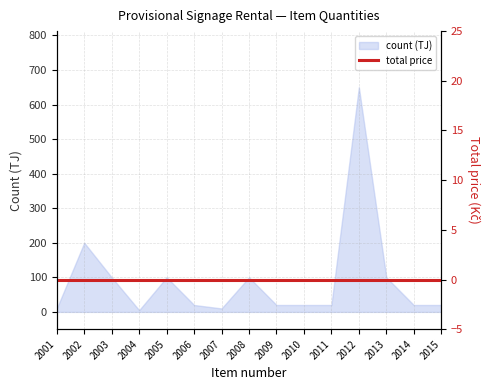

What is the difference between the values at 2015 and 2012?

630